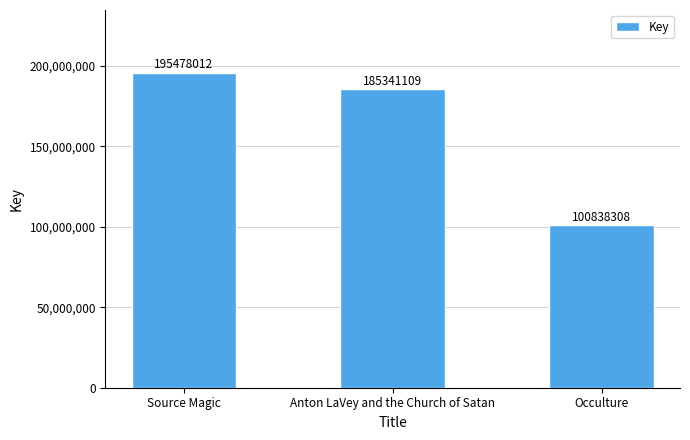

What is the minimum value shown in the chart?

100838308